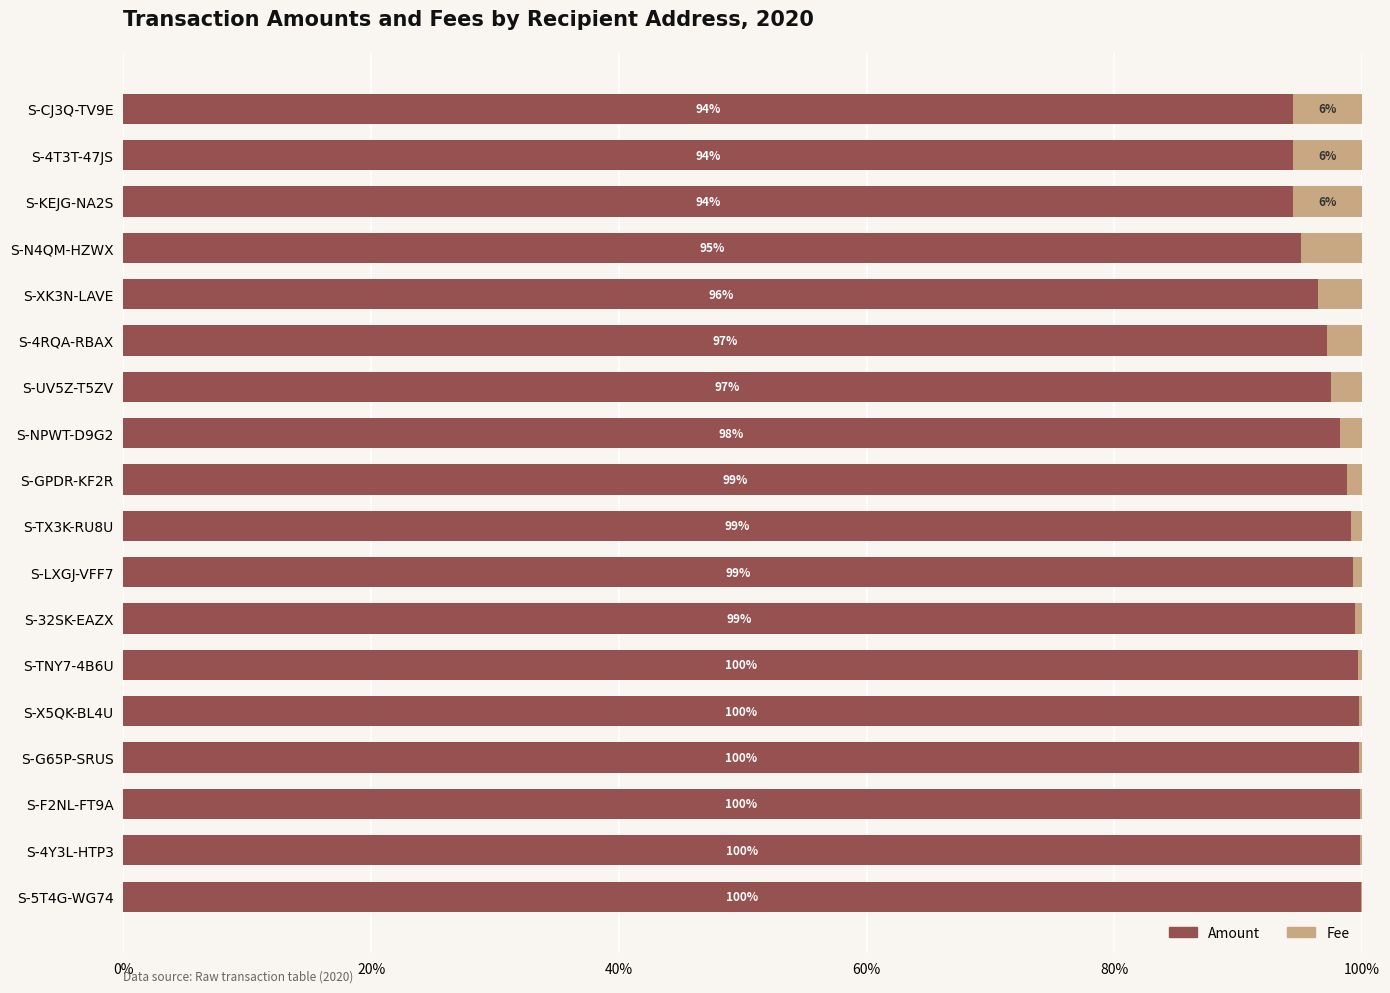

What is the approximate value of Amount at S-X5QK-BL4U?

99.8